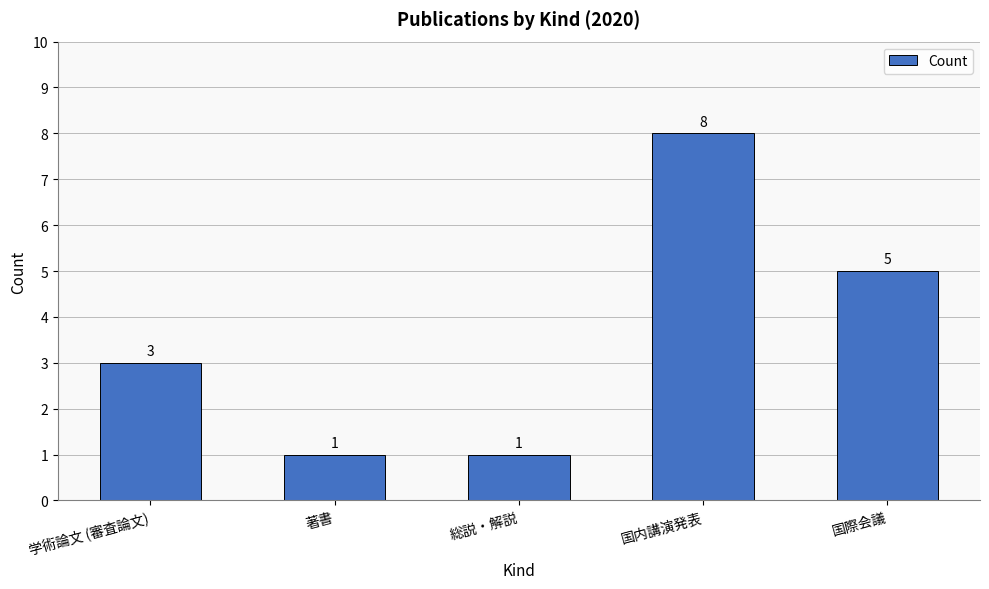

True or false: the data shows 1 at 著書.

True